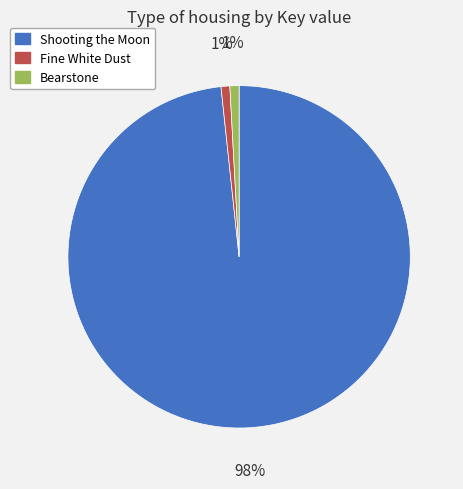

What is the ratio of the value at Fine White Dust to the value at Bearstone?

1.0